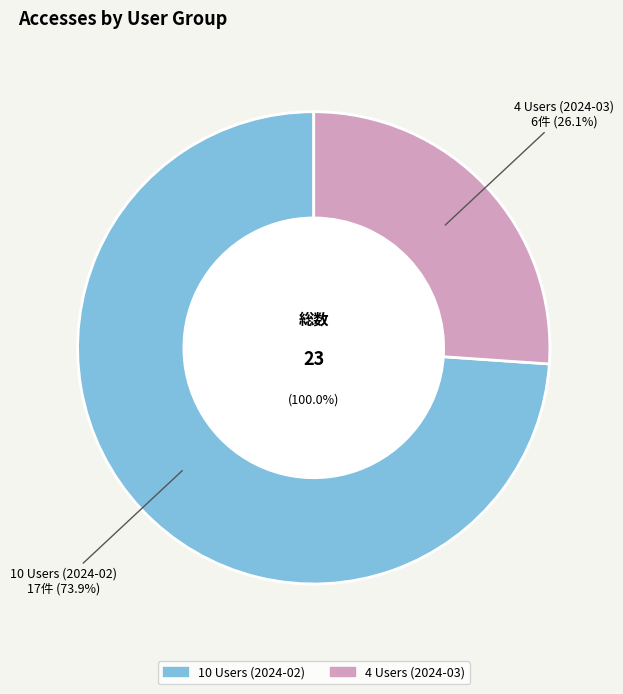

Which has a higher value, 10 Users (2024-02) or 4 Users (2024-03)?

10 Users (2024-02)